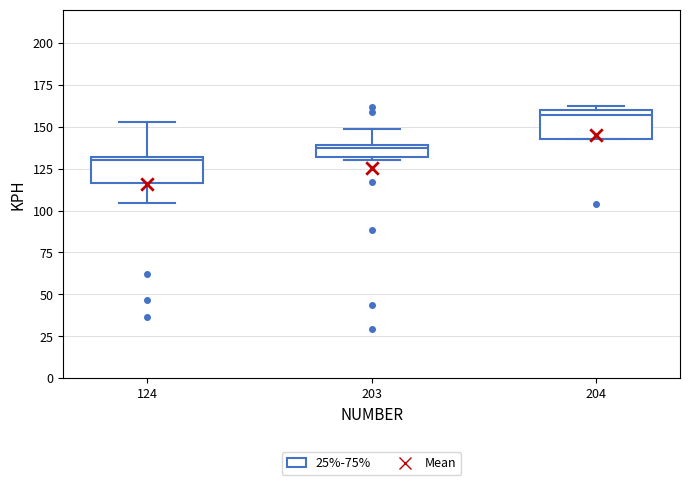

Which box has the highest median line?

204